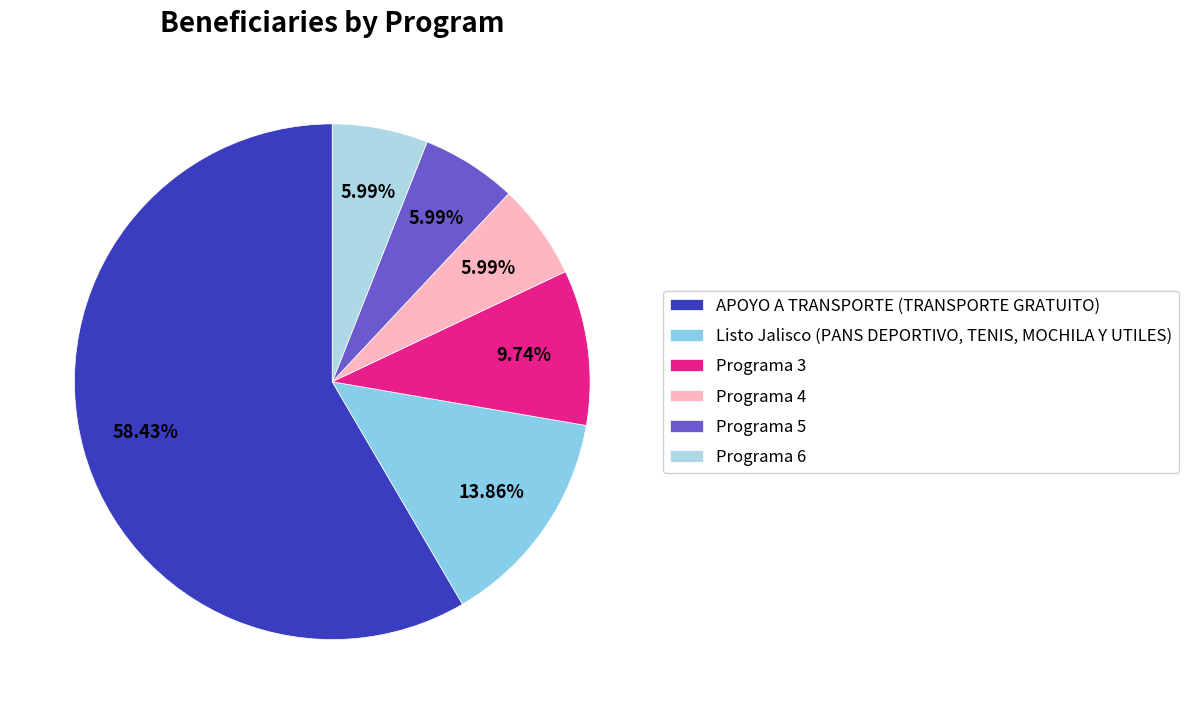

What percentage do APOYO A TRANSPORTE (TRANSPORTE GRATUITO) and Programa 4 together represent?

64.4%